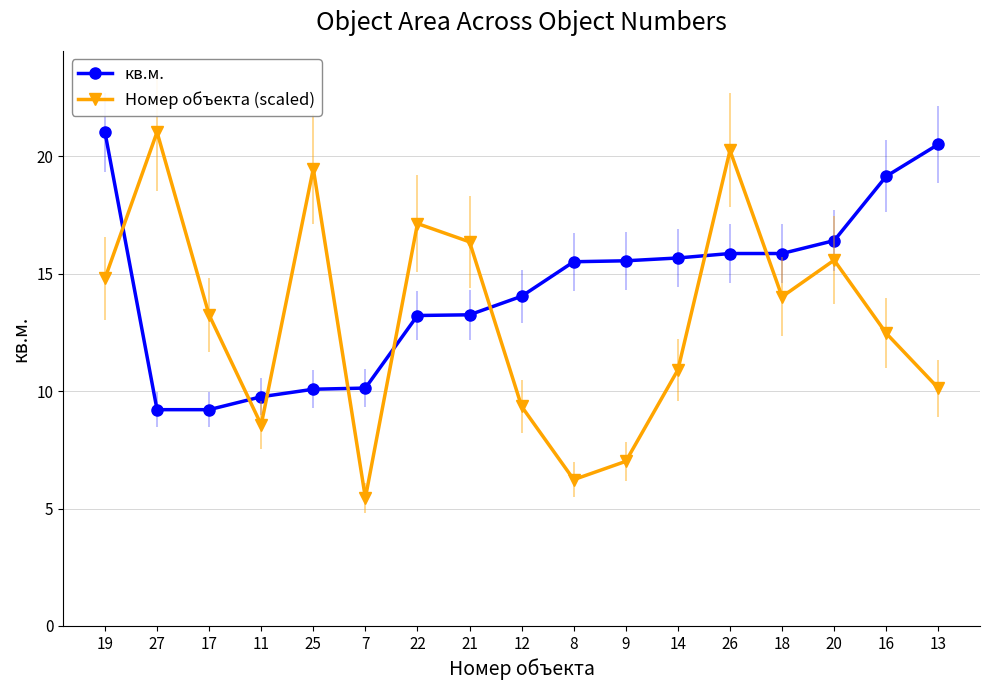

How many times do кв.м. and Номер объекта (scaled) cross each other?

8